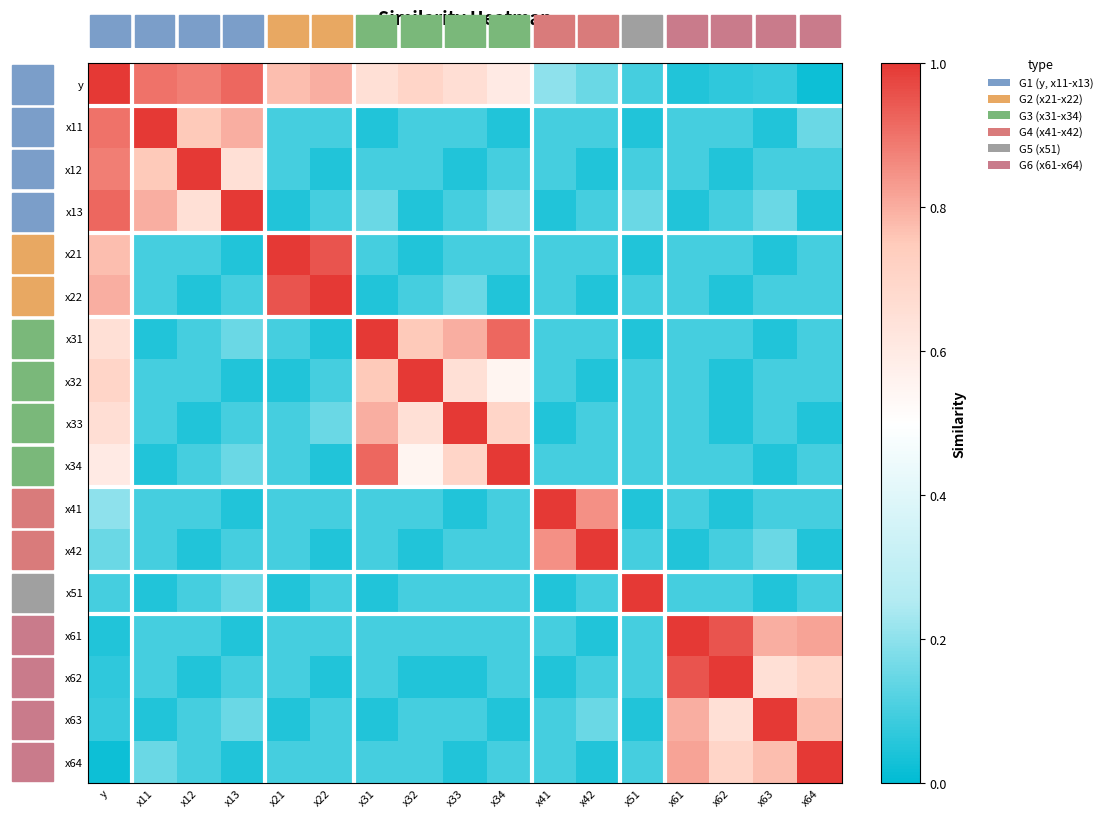

Count the number of categories in the chart.

17